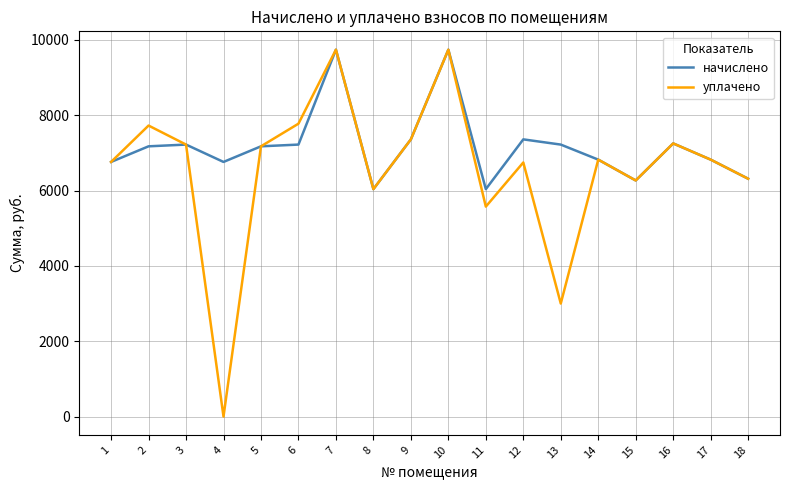

What is the spread (max minus min) of values at 12?

613.1